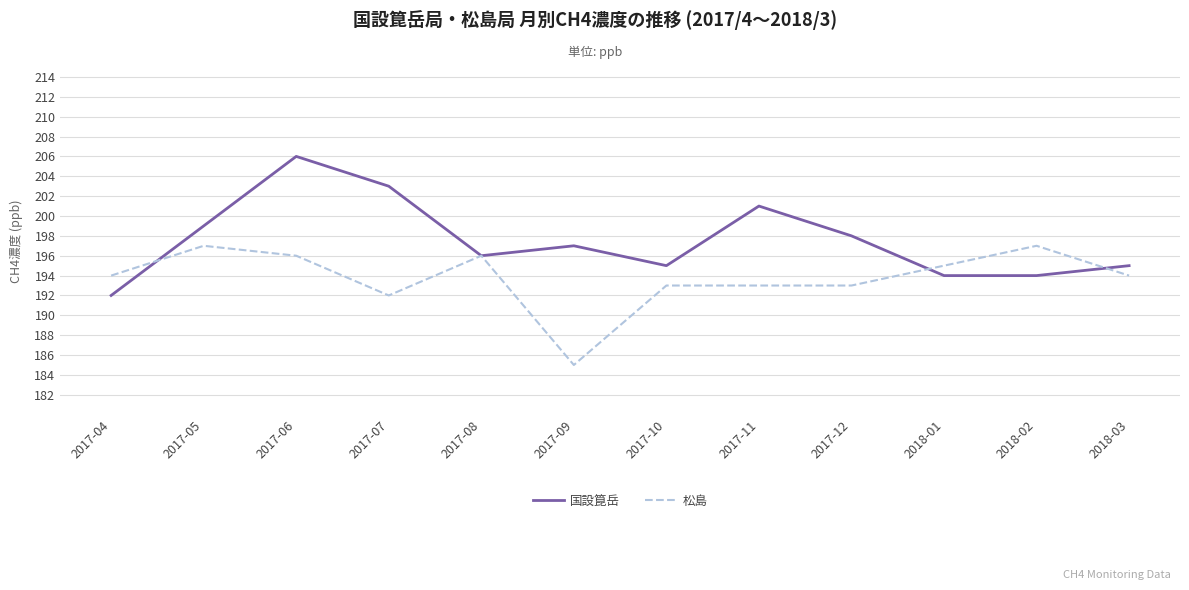

What value does the 国設箟岳 series have at 2017-07, to the nearest 5?

205